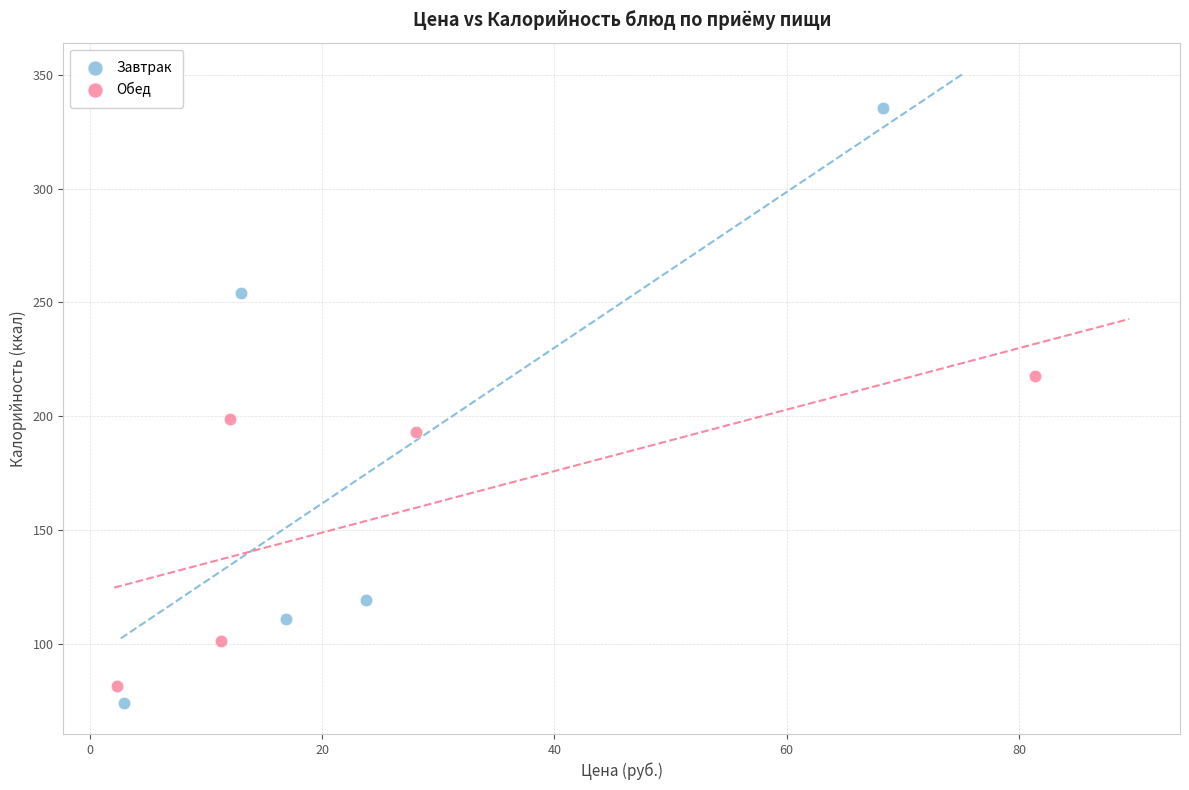

Which series reaches the maximum Y coordinate?

Завтрак